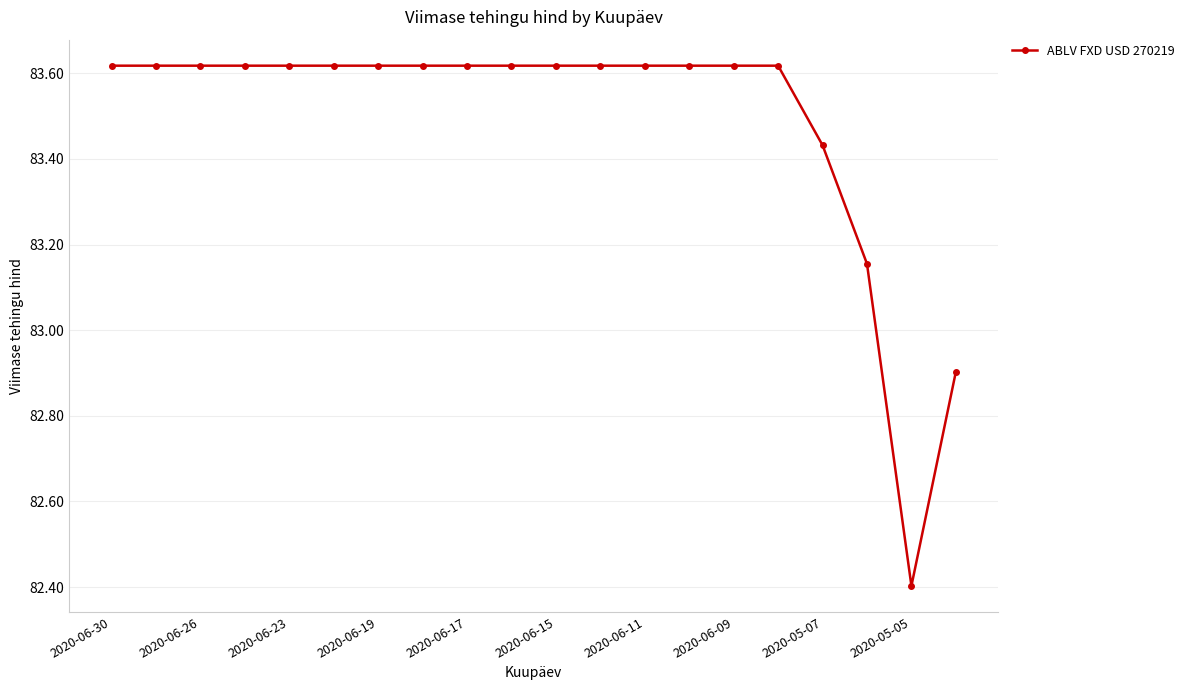

What is the minimum value shown in the chart?

82.4